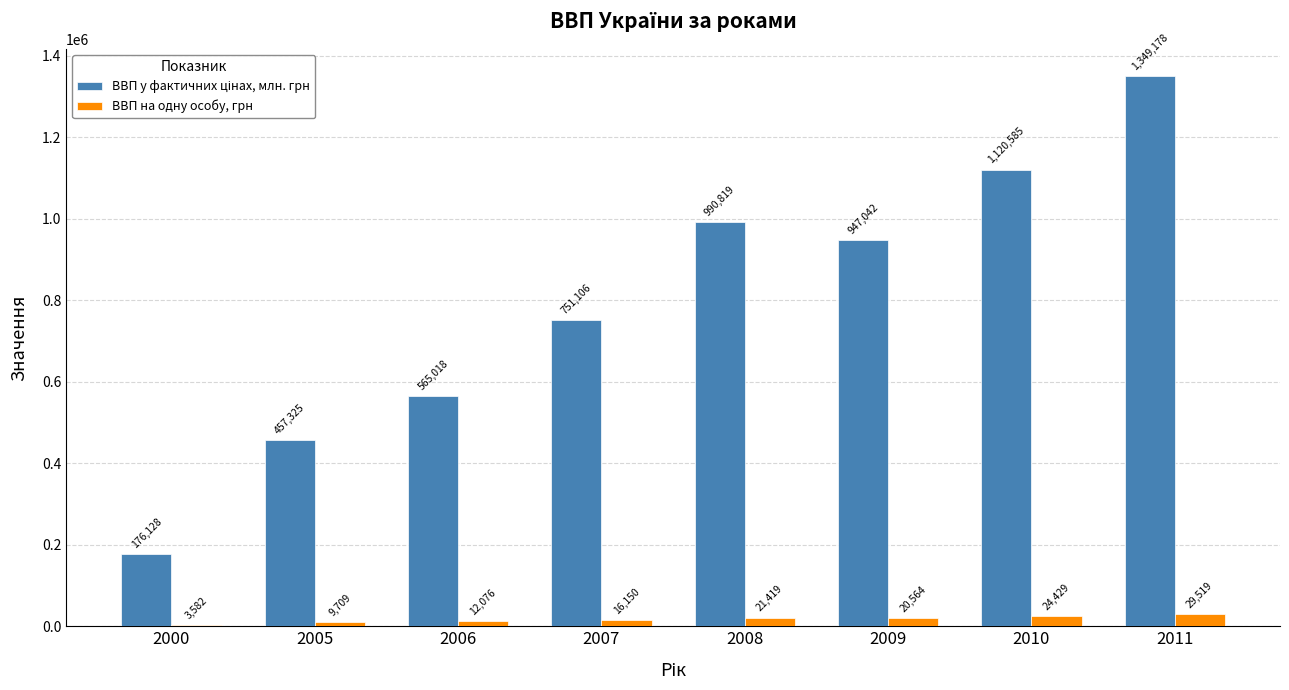

What is the highest value of the ВВП на одну особу, грн series?

29519